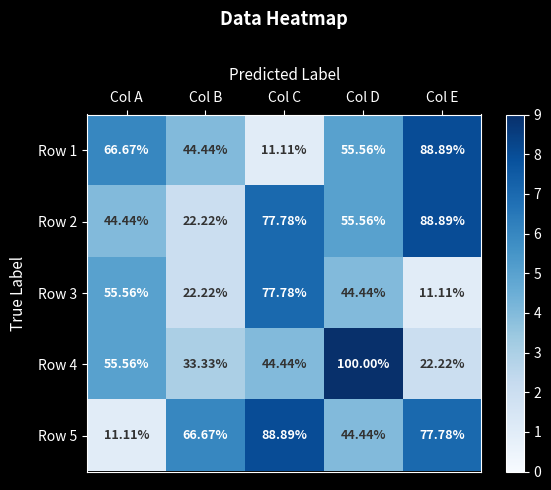

At which label does Row 1 reach its minimum?

Col C